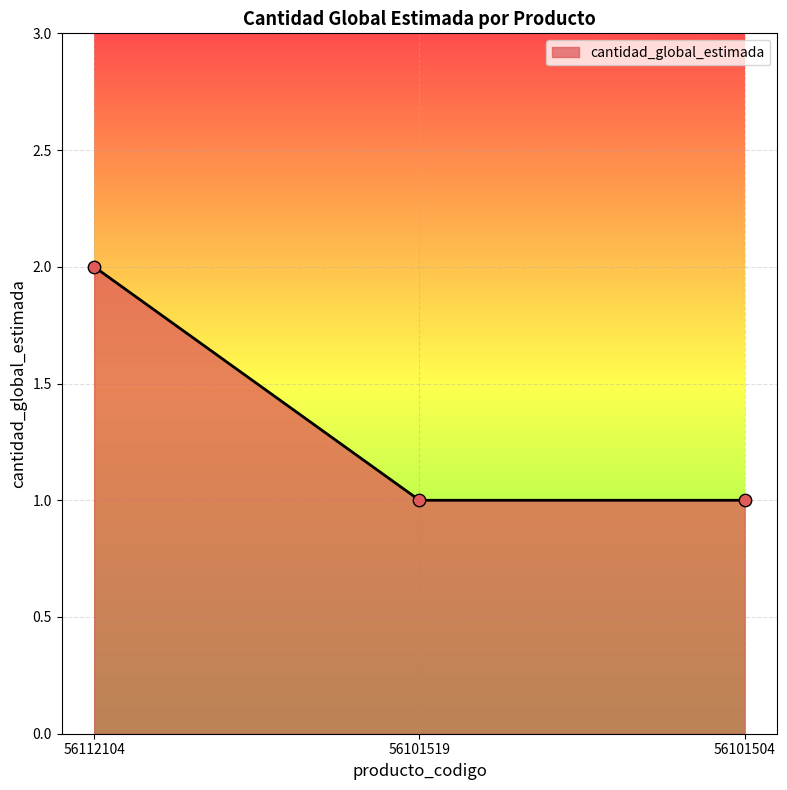

Approximately how many times larger is the value at 56112104 compared to 56101519?

2.0